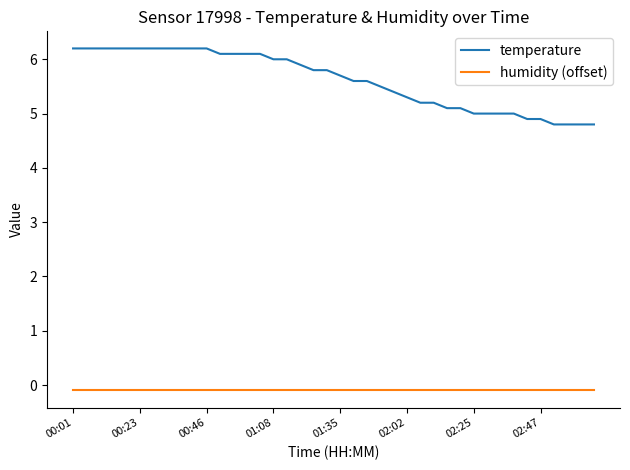

What is the sum of all temperature values?

224.8